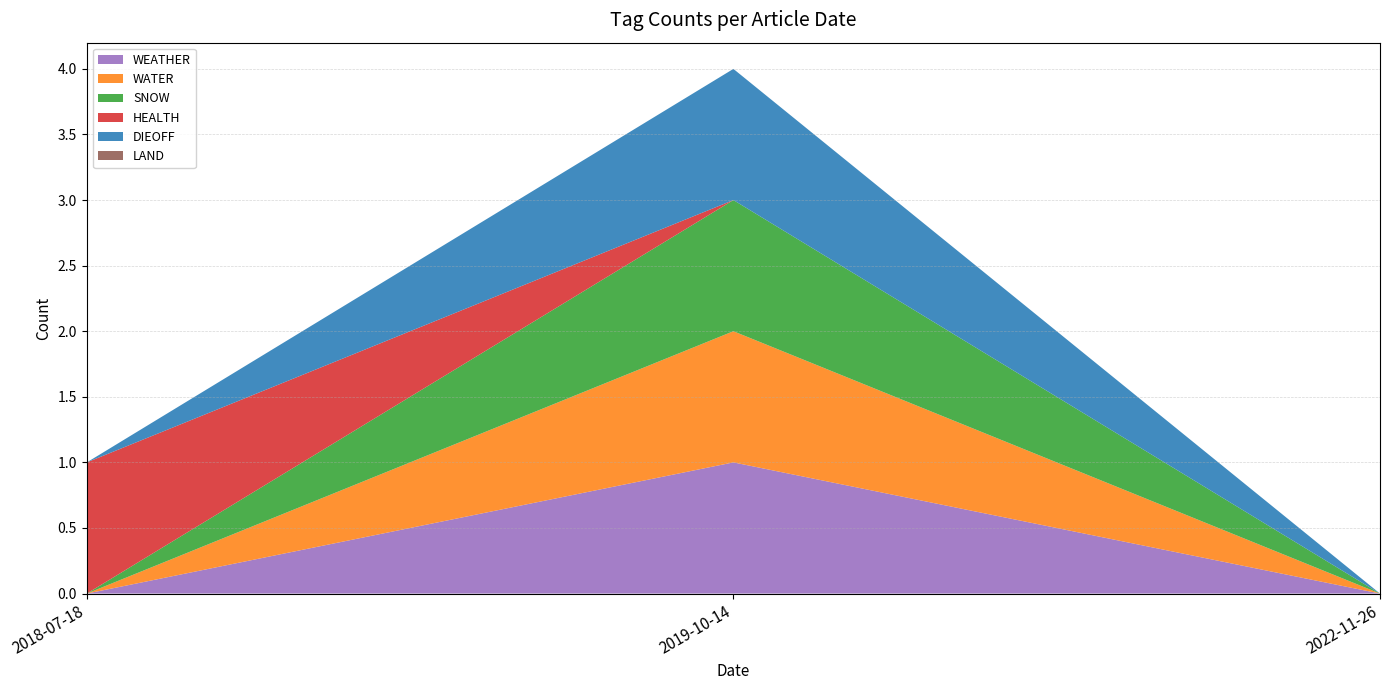

Reading left to right, what are all the values shown in this chart?

WEATHER: 2018-07-18=0	2019-10-14=1	2022-11-26=0
WATER: 2018-07-18=0	2019-10-14=1	2022-11-26=0
SNOW: 2018-07-18=0	2019-10-14=1	2022-11-26=0
HEALTH: 2018-07-18=1	2019-10-14=0	2022-11-26=0
DIEOFF: 2018-07-18=0	2019-10-14=1	2022-11-26=0
LAND: 2018-07-18=0	2019-10-14=0	2022-11-26=0